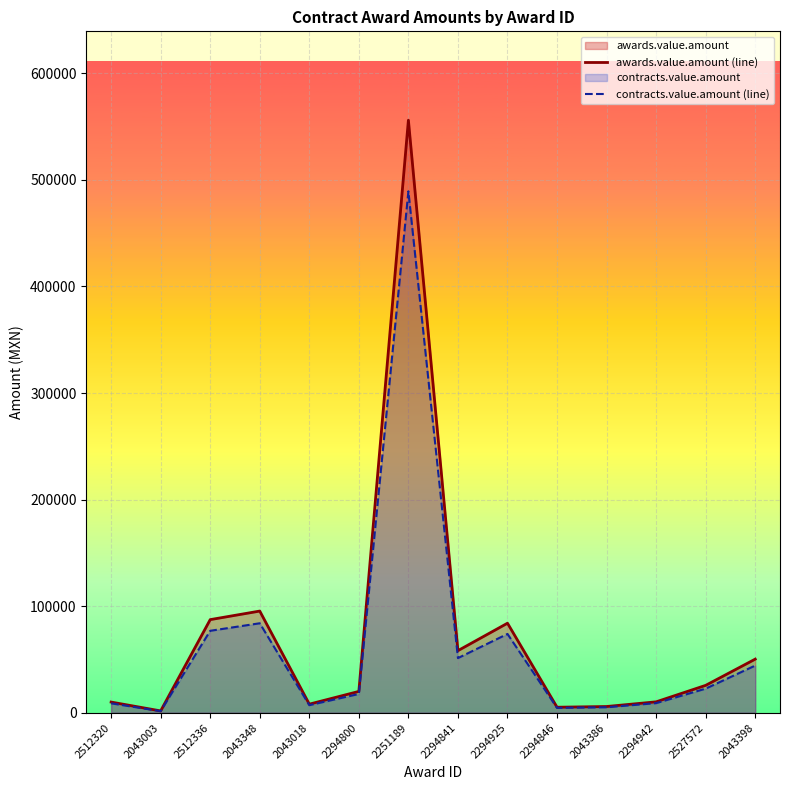

What is the sum of the awards.value.amount (line) values at 2512336 and 2294942?

97569.0